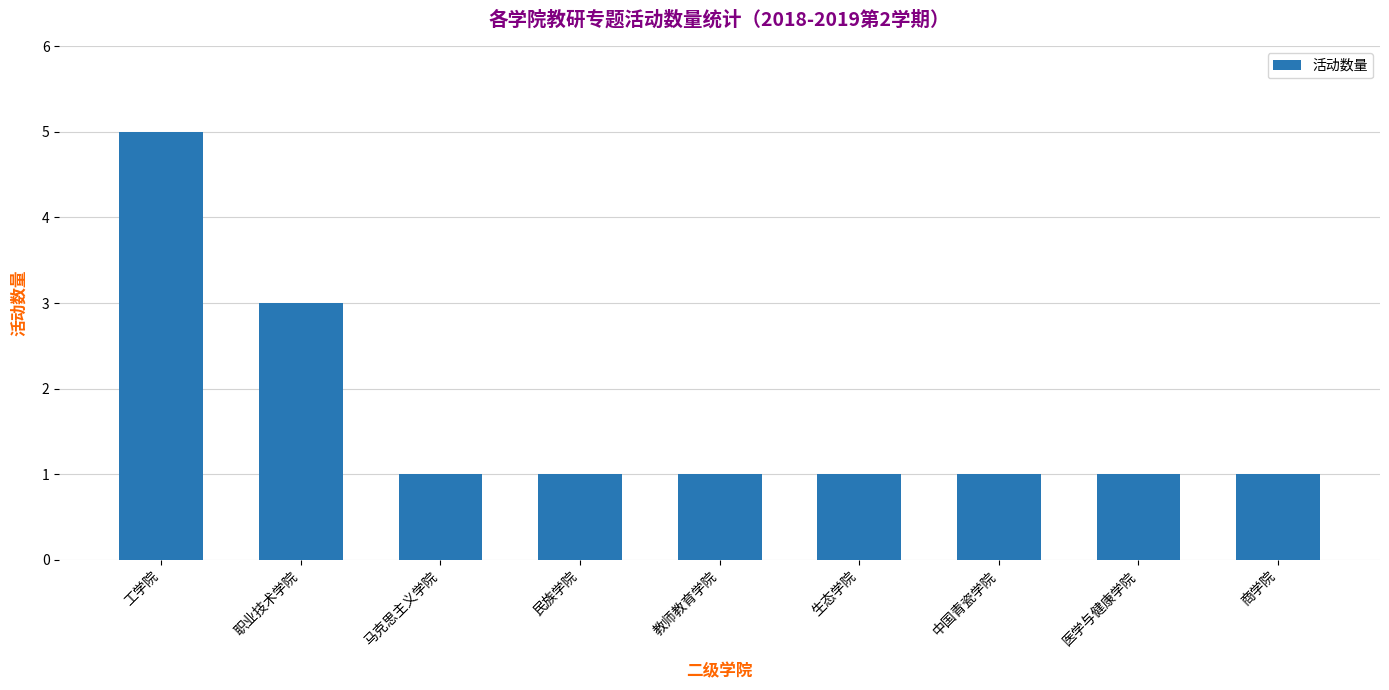

What is the label of the 5th bar from the left?

教师教育学院